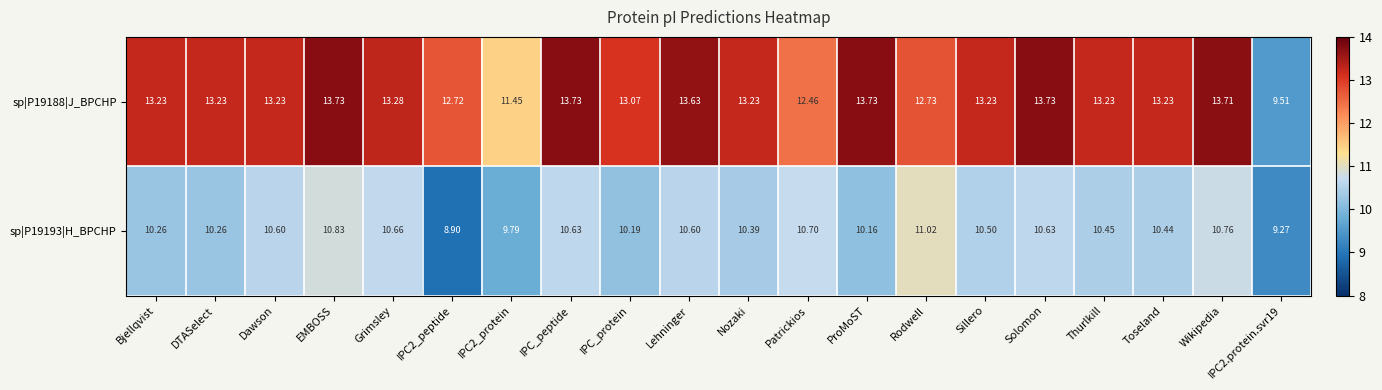

Where does the sp|P19193|H_BPCHP series first go above 10?

Bjellqvist